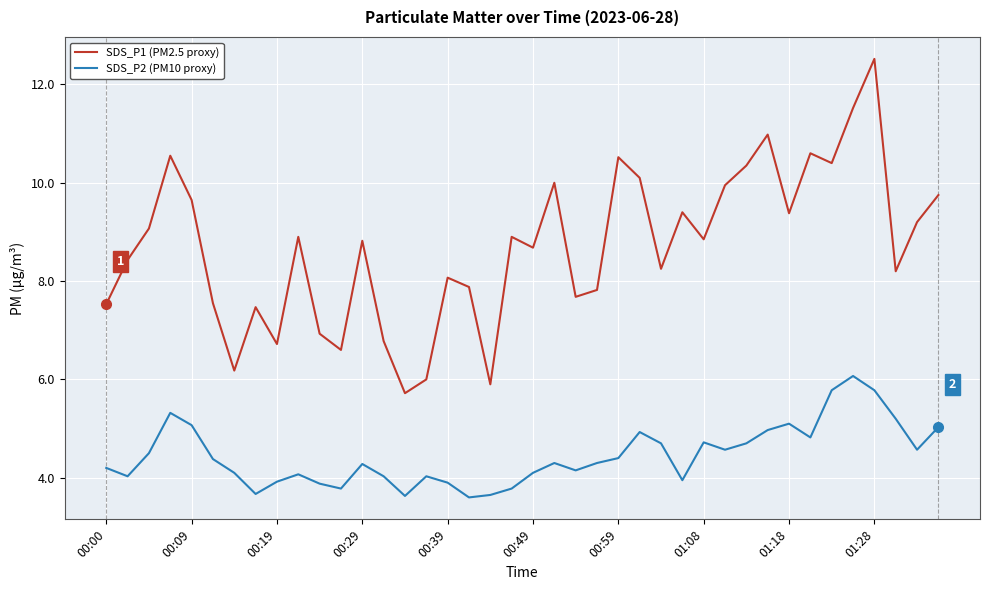

What is the smallest value displayed?

3.6